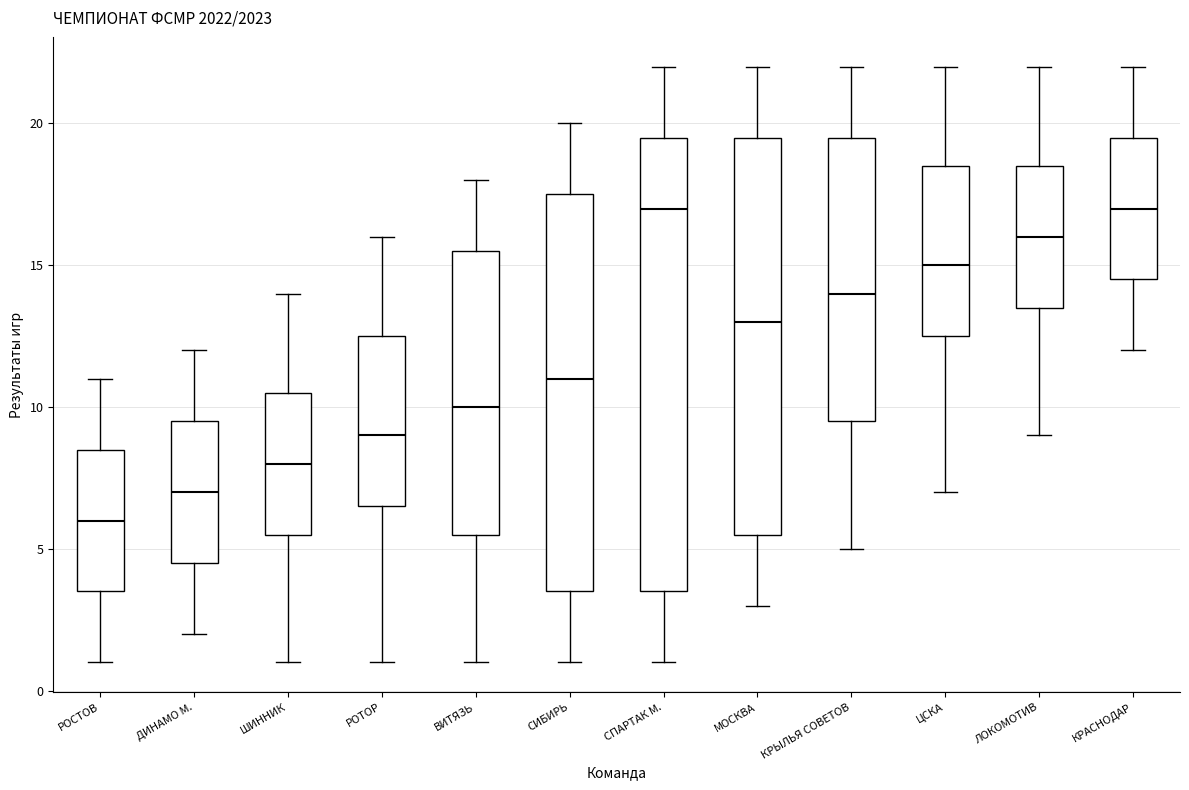

Reading left to right, transcribe this box plot: for each box, give where its median line is, the range the box spans, and where its two whiskers end, as read against the y-axis. The values are not printed on the chart, so give them approximately, as read against the axis.

РОСТОВ: median 6.0, box 3.5 to 8.5, whiskers 1.0 to 11.0
ДИНАМО М.: median 7.0, box 4.5 to 9.5, whiskers 2.0 to 12.0
ШИННИК: median 8.0, box 5.5 to 10.5, whiskers 1.0 to 14.0
РОТОР: median 9.0, box 6.5 to 12.5, whiskers 1.0 to 16.0
ВИТЯЗЬ: median 10.0, box 5.5 to 15.5, whiskers 1.0 to 18.0
СИБИРЬ: median 11.0, box 3.5 to 17.5, whiskers 1.0 to 20.0
СПАРТАК М.: median 17.0, box 3.5 to 19.5, whiskers 1.0 to 22.0
МОСКВА: median 13.0, box 5.5 to 19.5, whiskers 3.0 to 22.0
КРЫЛЬЯ СОВЕТОВ: median 14.0, box 9.5 to 19.5, whiskers 5.0 to 22.0
ЦСКА: median 15.0, box 12.5 to 18.5, whiskers 7.0 to 22.0
ЛОКОМОТИВ: median 16.0, box 13.5 to 18.5, whiskers 9.0 to 22.0
КРАСНОДАР: median 17.0, box 14.5 to 19.5, whiskers 12.0 to 22.0